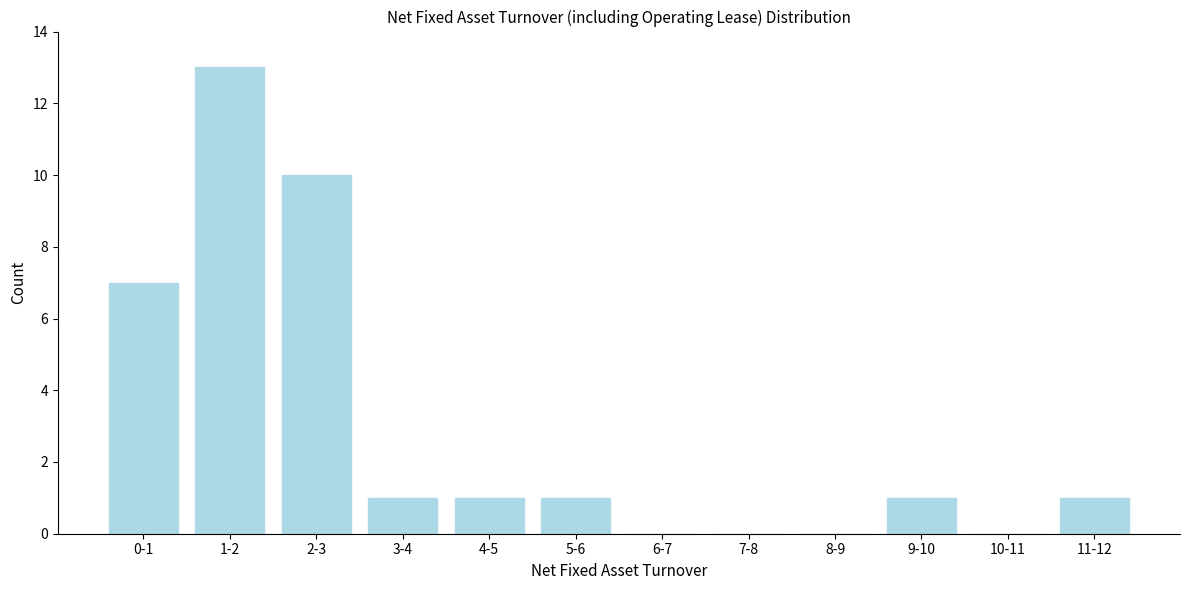

Reading left to right, list all the values displayed in this chart.

0-1=7	1-2=13	2-3=10	3-4=1	4-5=1	5-6=1	6-7=0	7-8=0	8-9=0	9-10=1	10-11=0	11-12=1